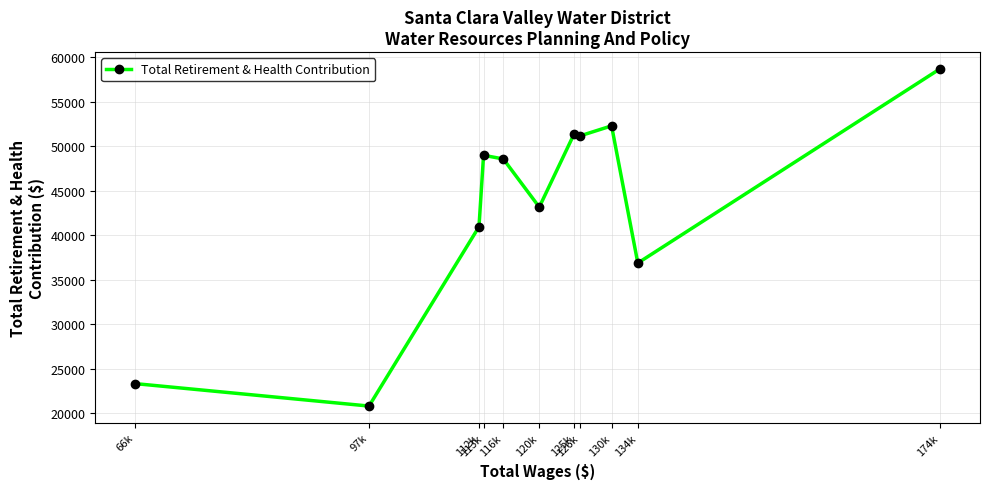

What is the average value?

43284